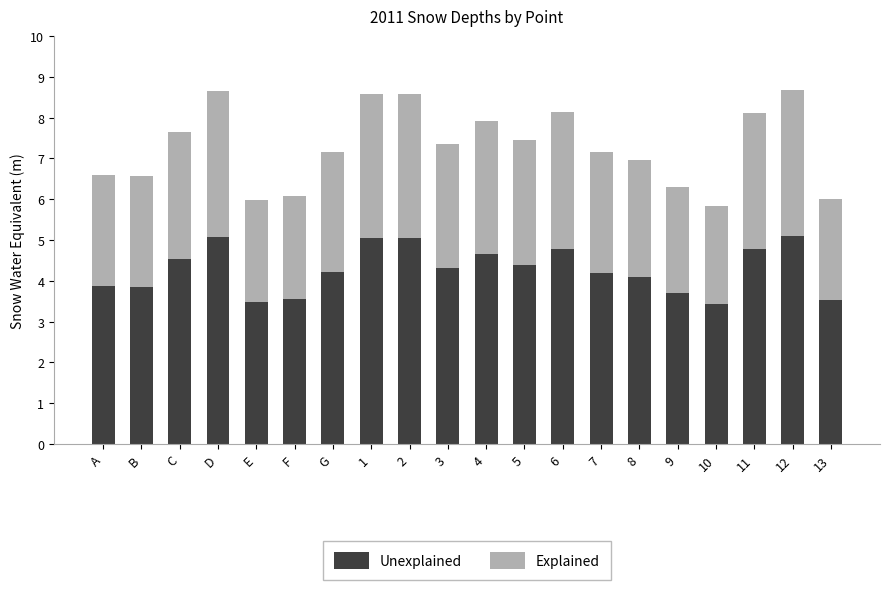

What is the total value across all series at G?

7.1